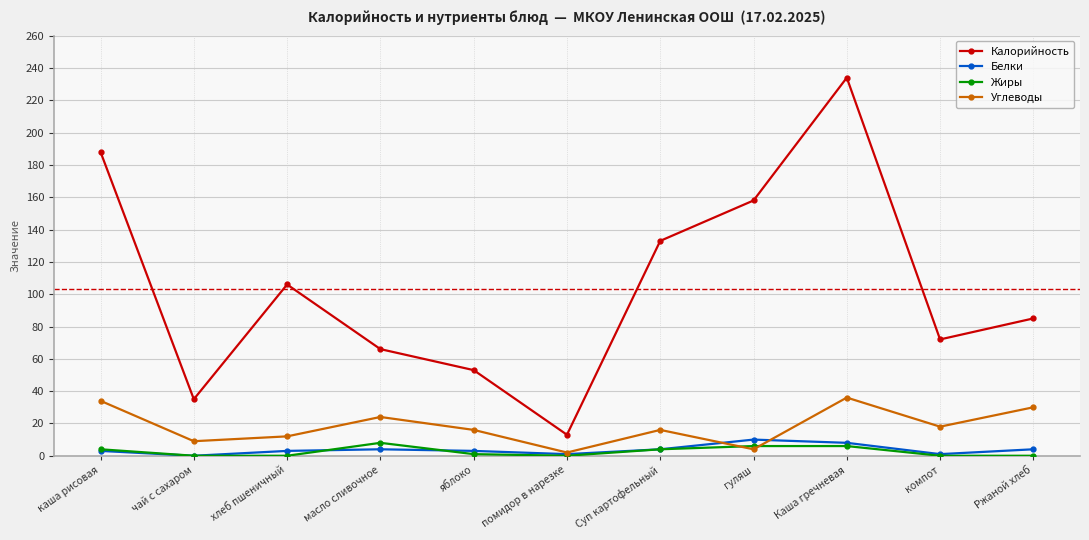

Is it true that Углеводы equals 30 at Ржаной хлеб?

True